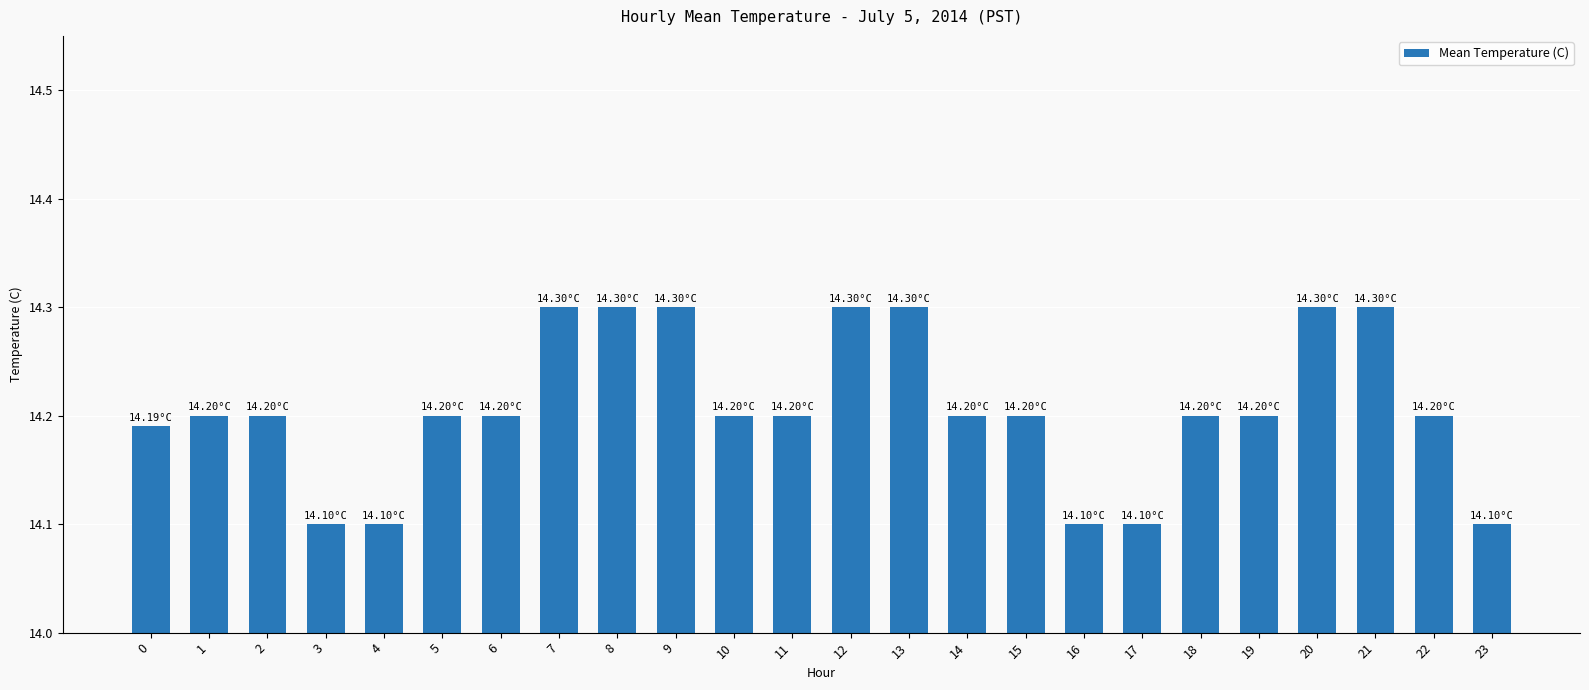

How many bars are there in total?

24